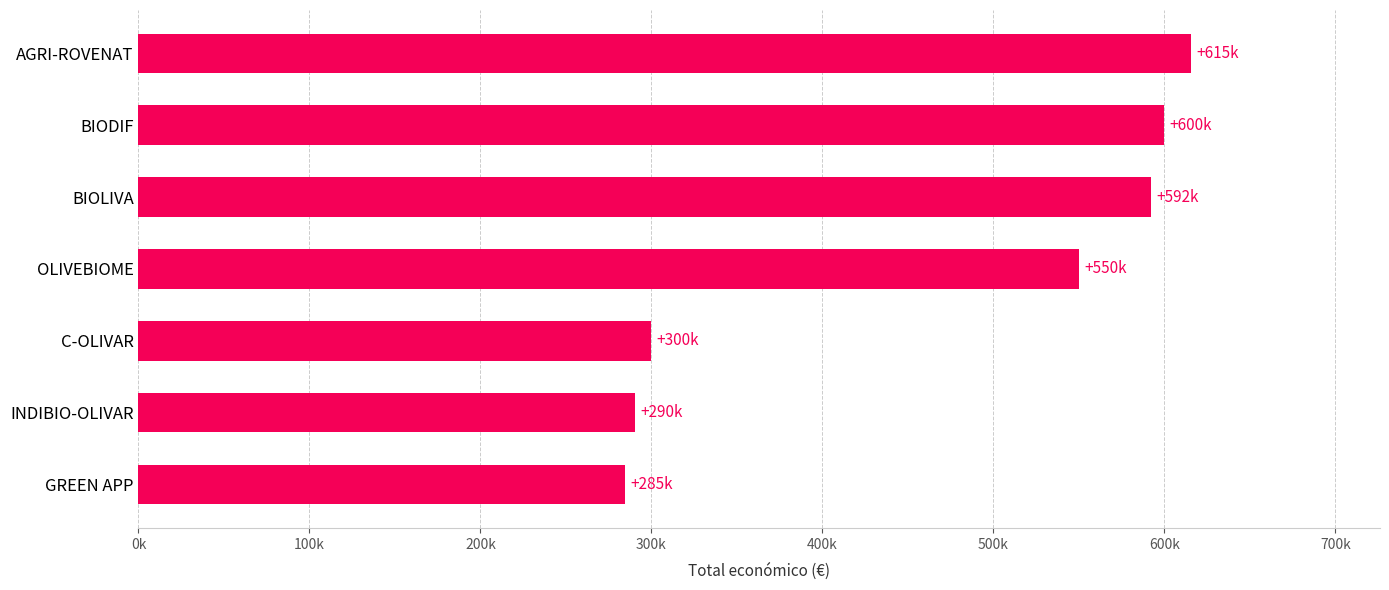

What is the average value?

461839